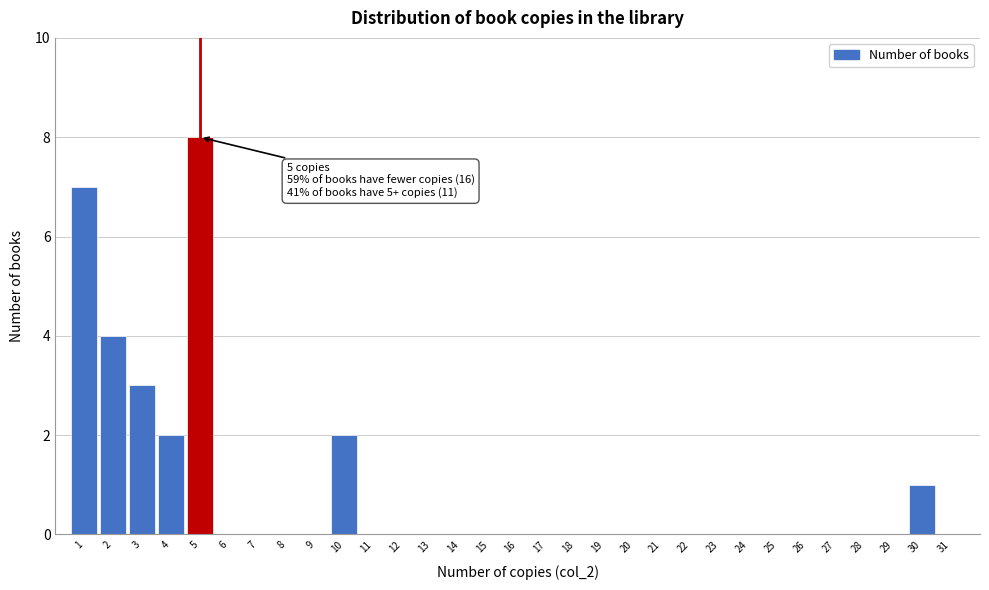

Is it true that the value at 10 is 1?

False